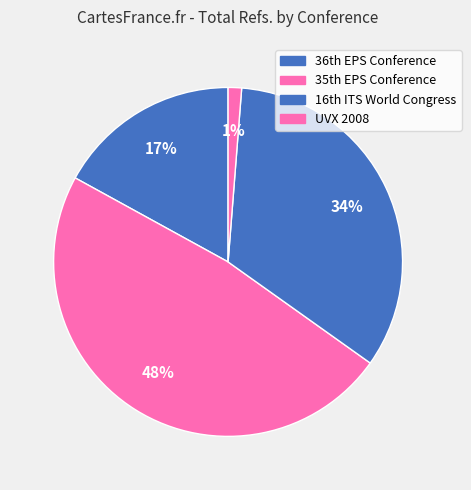

Count the number of slices in the pie.

4